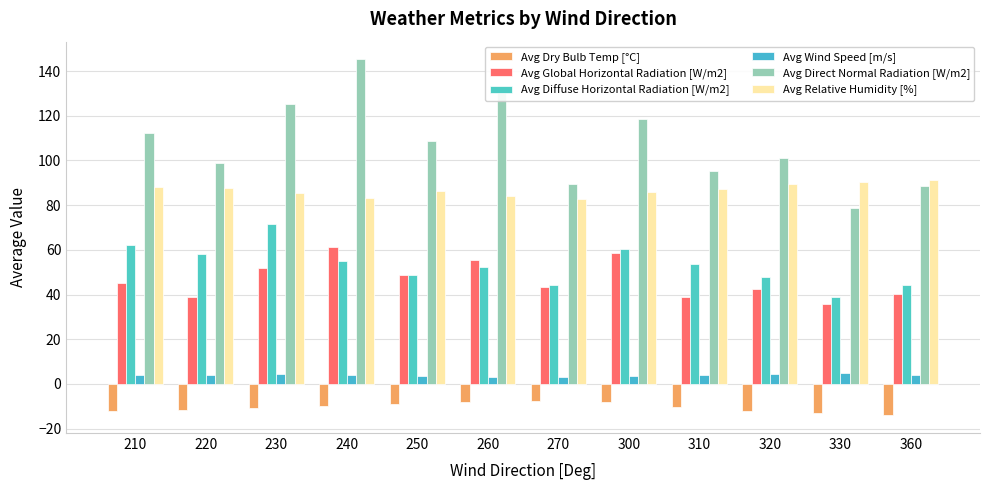

How many distinct data groups are displayed?

6